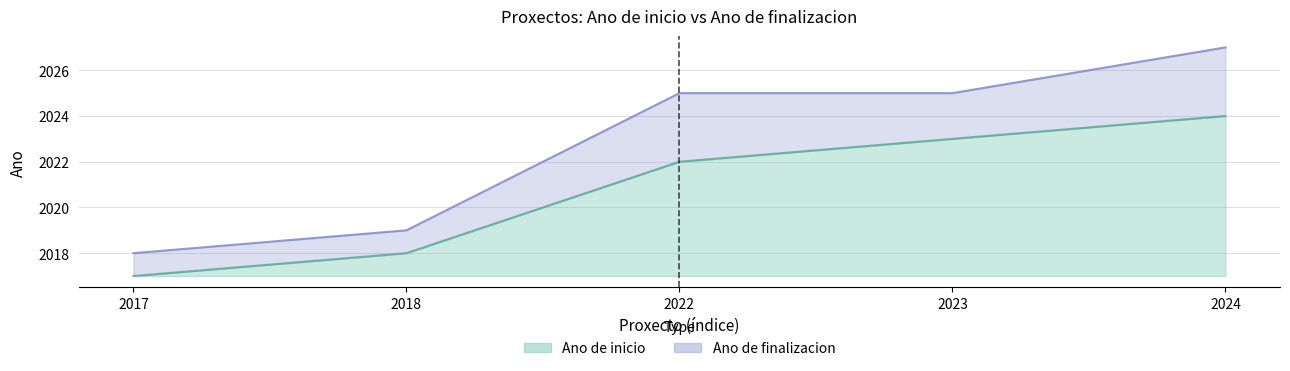

What is the highest value of the Ano de finalizacion series?

2027